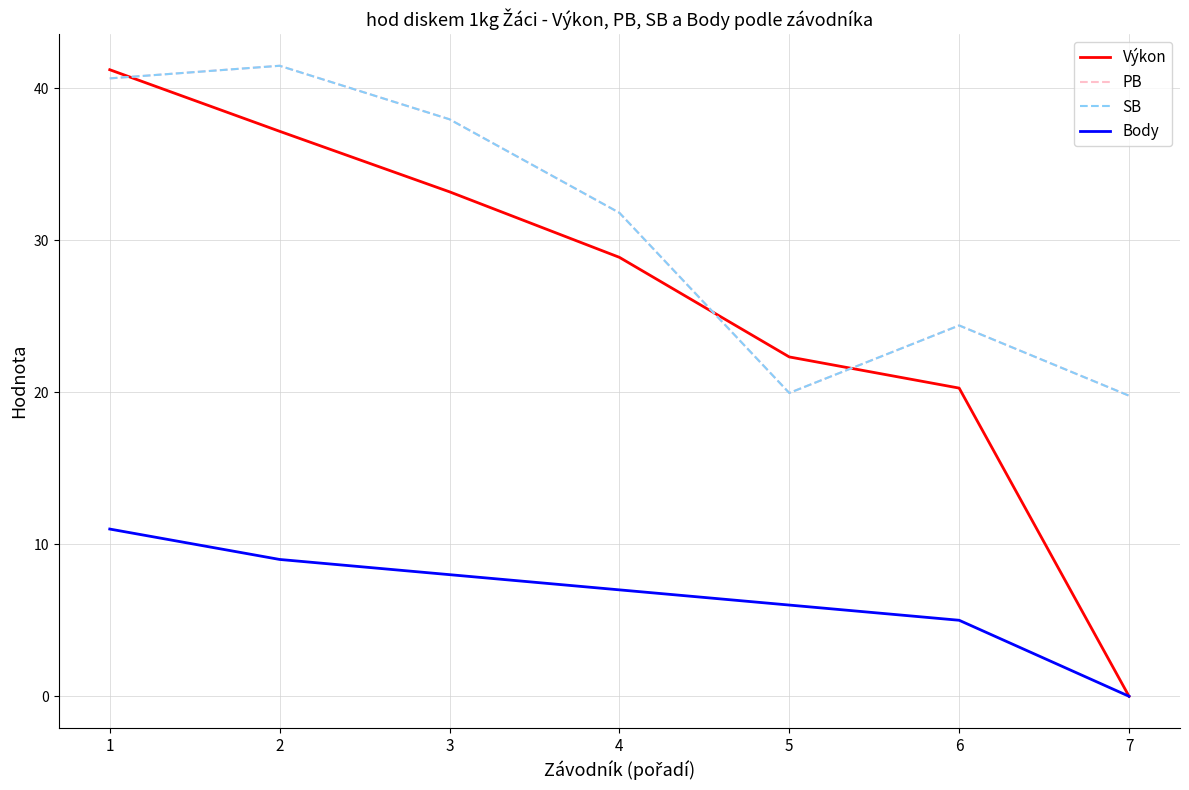

At which category is the sum across all series the highest?

1